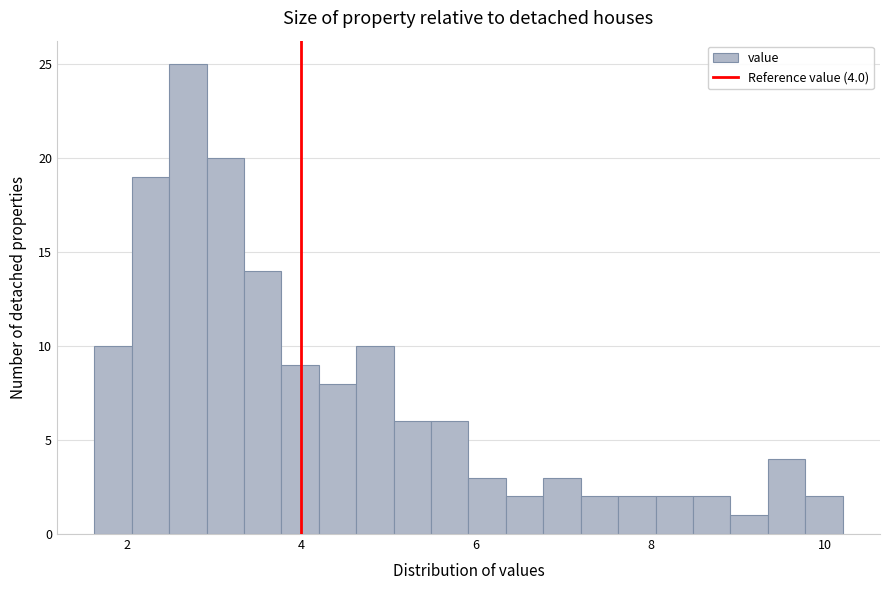

Read against the x-axis, roughly where is the centre of the tallest bar?

2.8